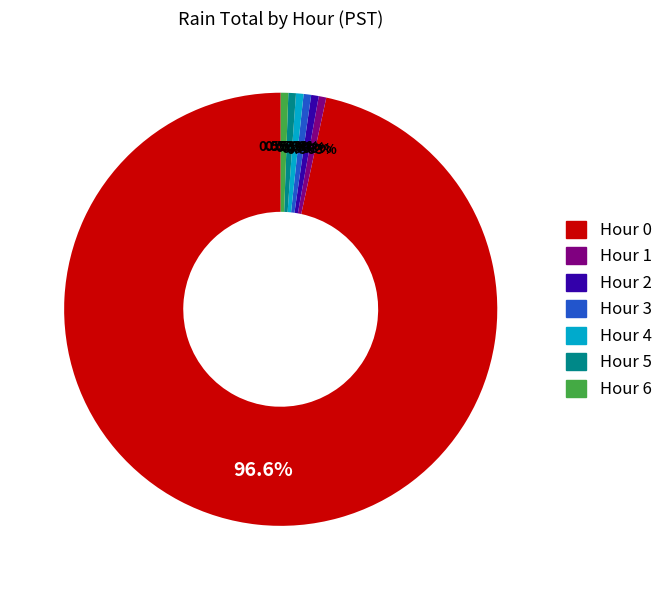

To the nearest percent, what percentage of the pie is Hour 0?

97%